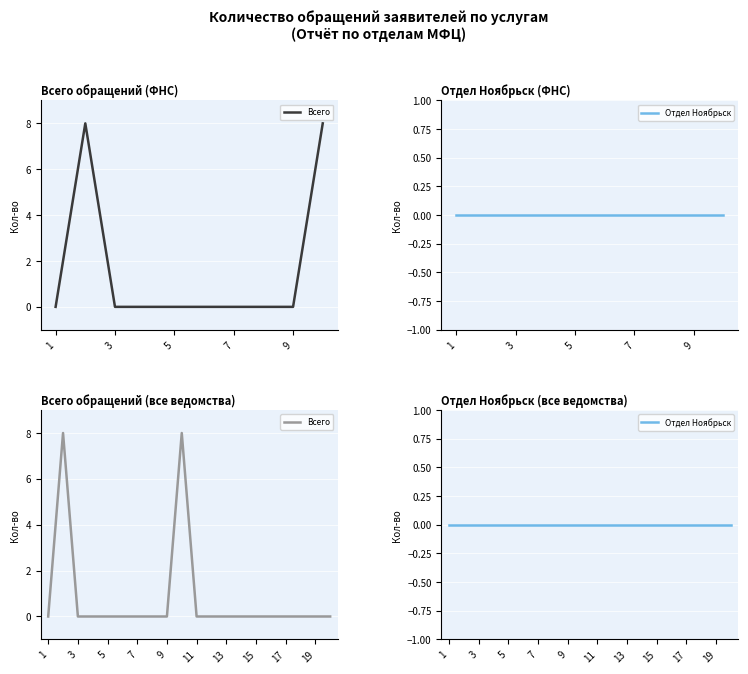

True or false: Отдел Ноябрьск and Всего cross at least once.

False